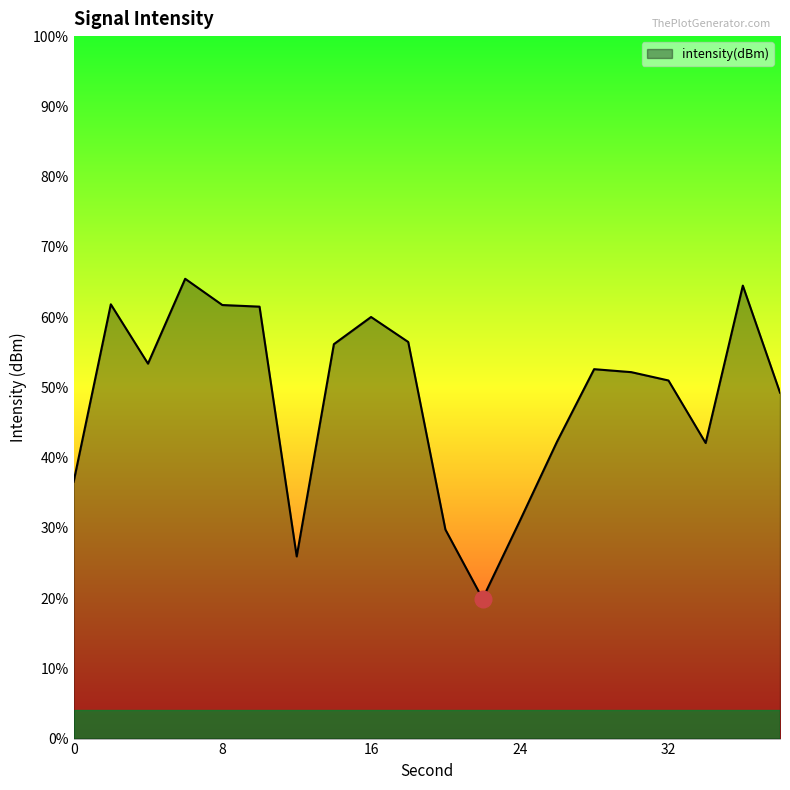

Which category has the highest value across all series?

6